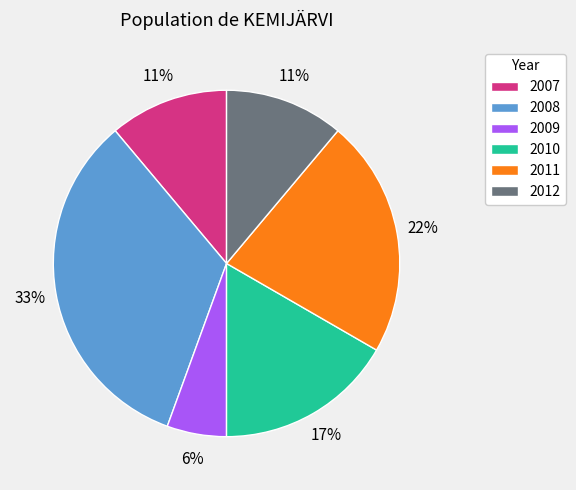

Combined, do 2011 and 2012 account for over 50%?

No